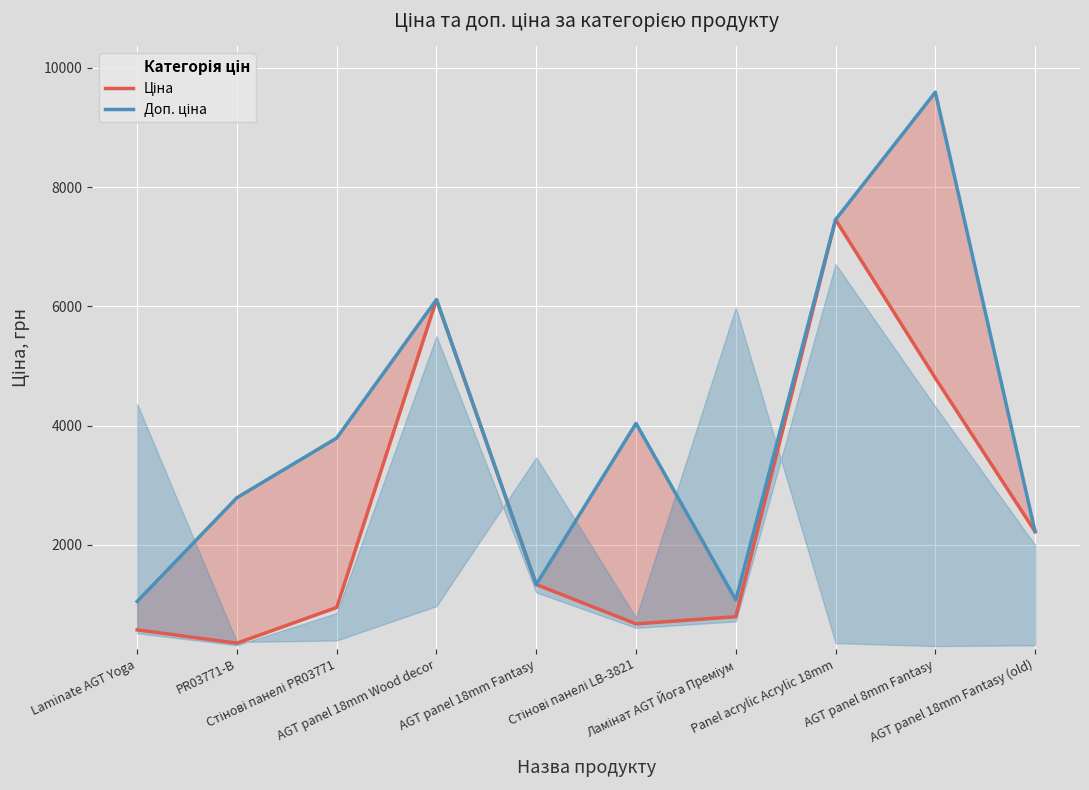

Which has a higher value, Panel acrylic Acrylic 18mm or Стінові панелі LB-3821?

Panel acrylic Acrylic 18mm